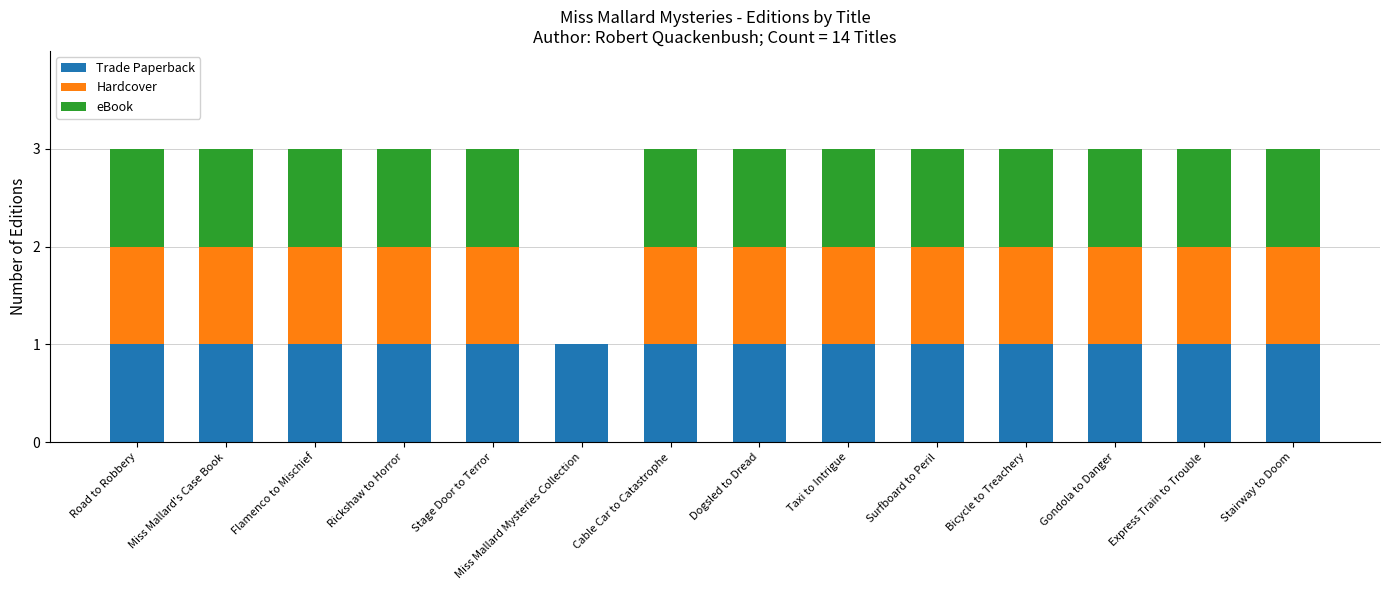

What is the sum of all Trade Paperback values?

14